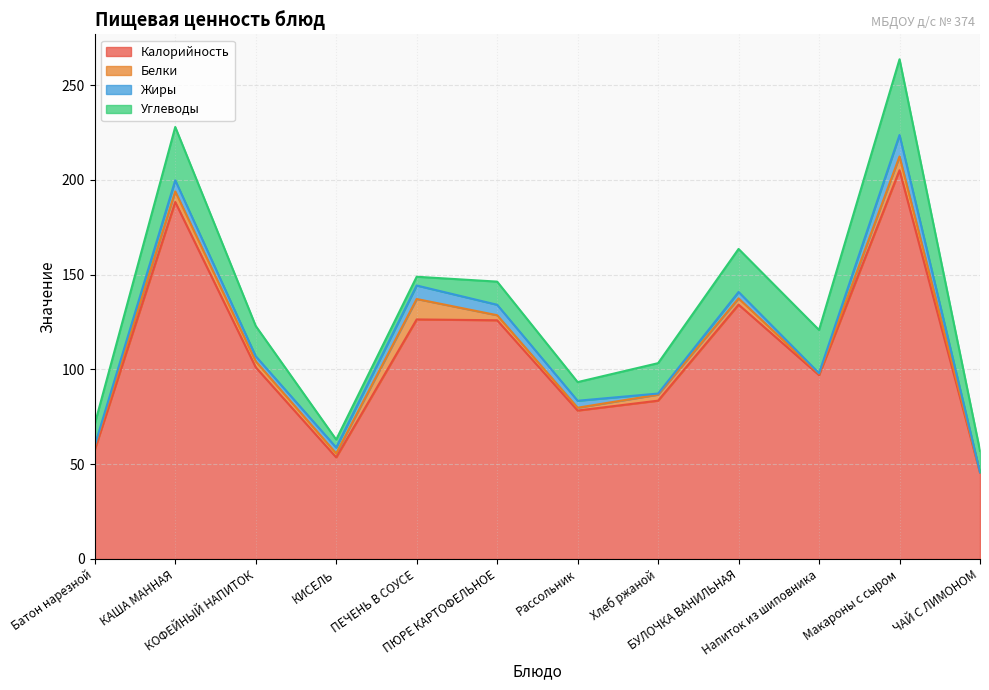

Which category has the lowest value in the Углеводы series?

КИСЕЛЬ